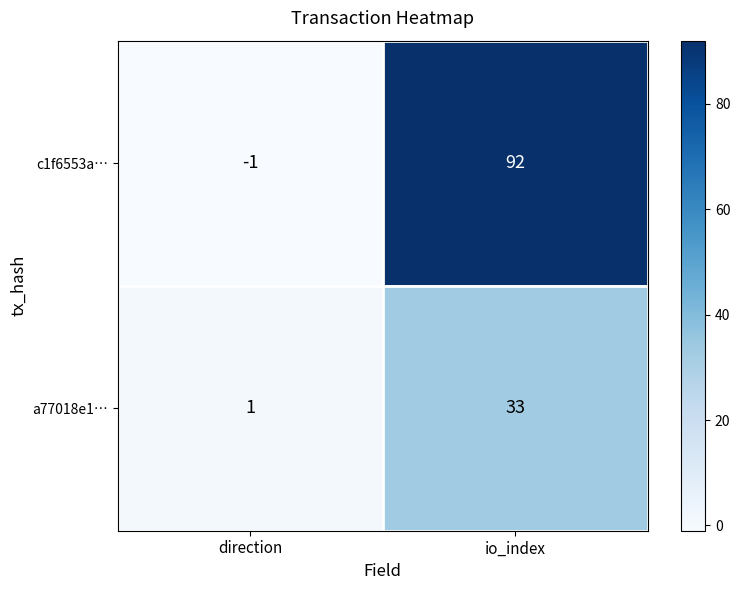

What is the difference between the maximum and minimum values in the c1f6553a… series?

93